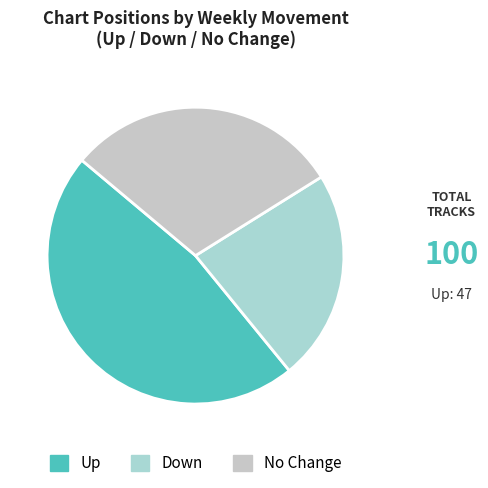

To the nearest percent, what is the difference between the largest and smallest slice percentages?

24%